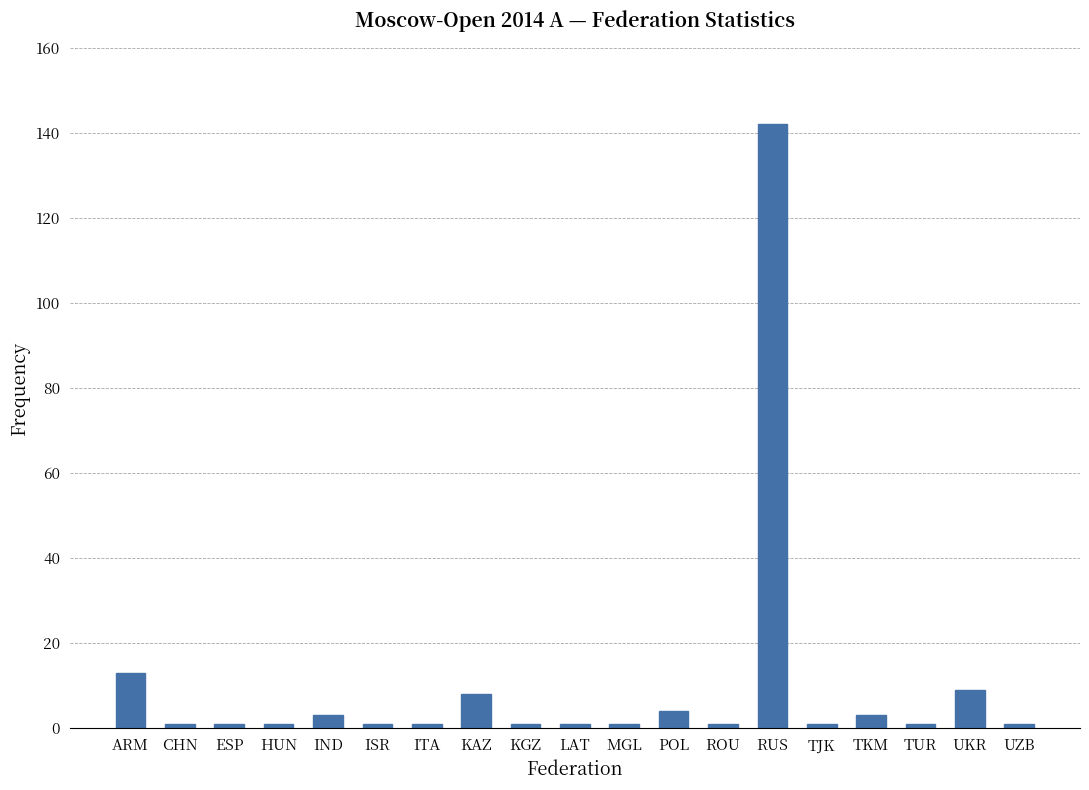

The value at KAZ is 8. True or false?

True